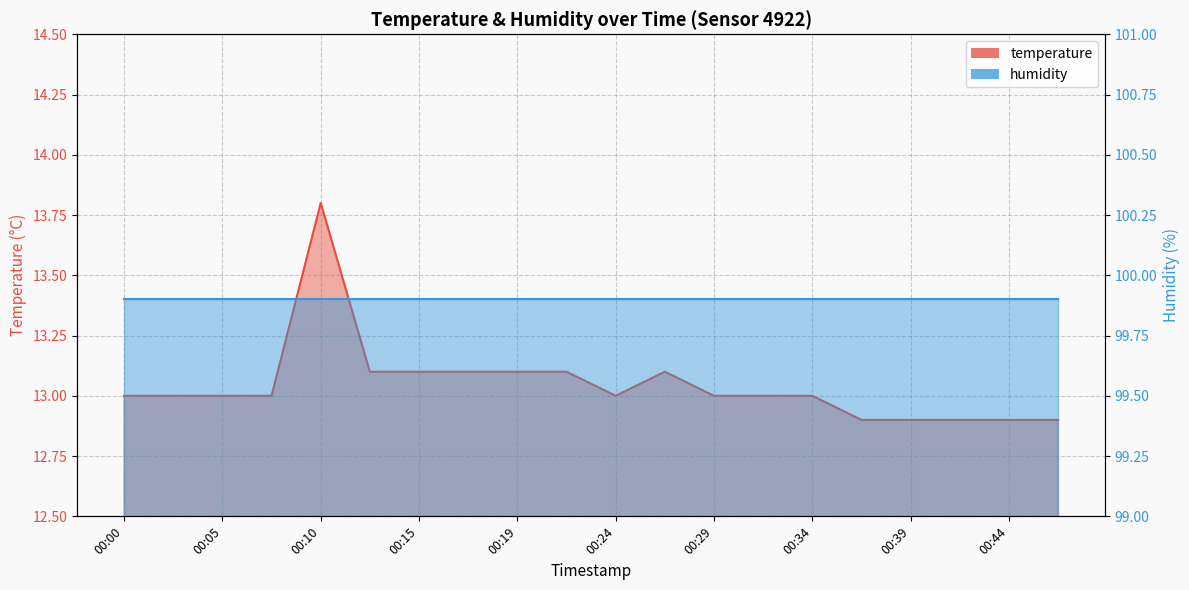

What value does the data have at 00:34?

13.0